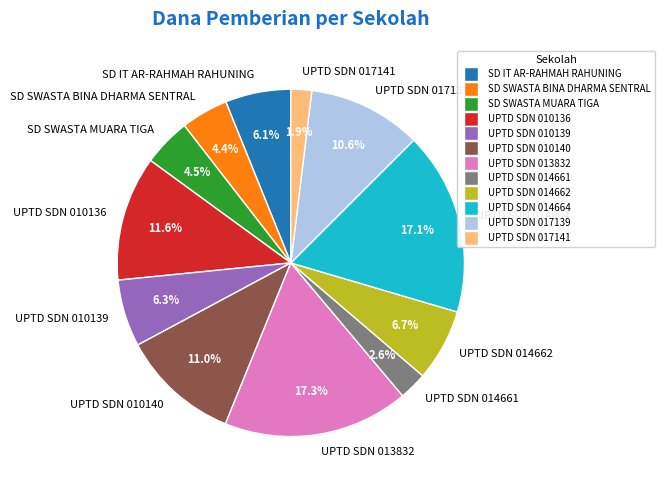

Is it true that SD IT AR-RAHMAH RAHUNING is 6% of the pie?

True